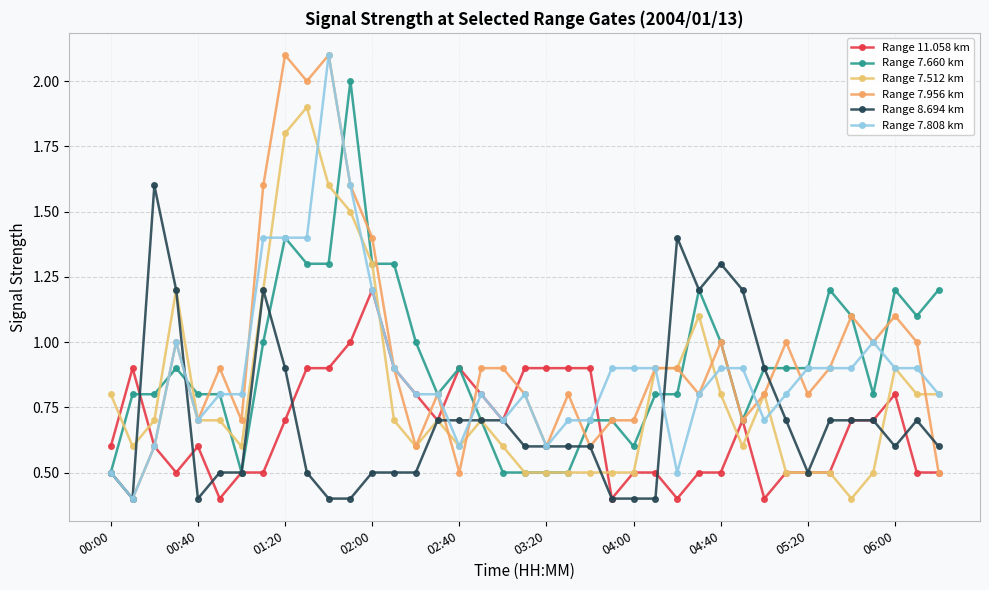

At how many categories does at least one series exceed 0?

39